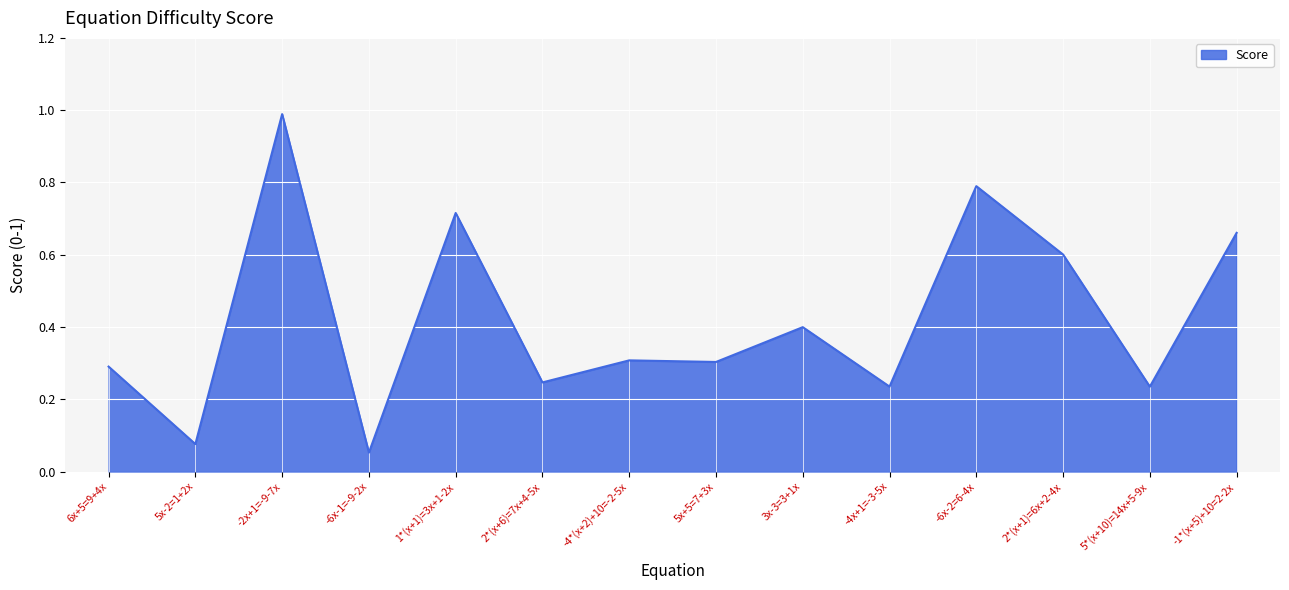

How many distinct data groups are displayed?

1